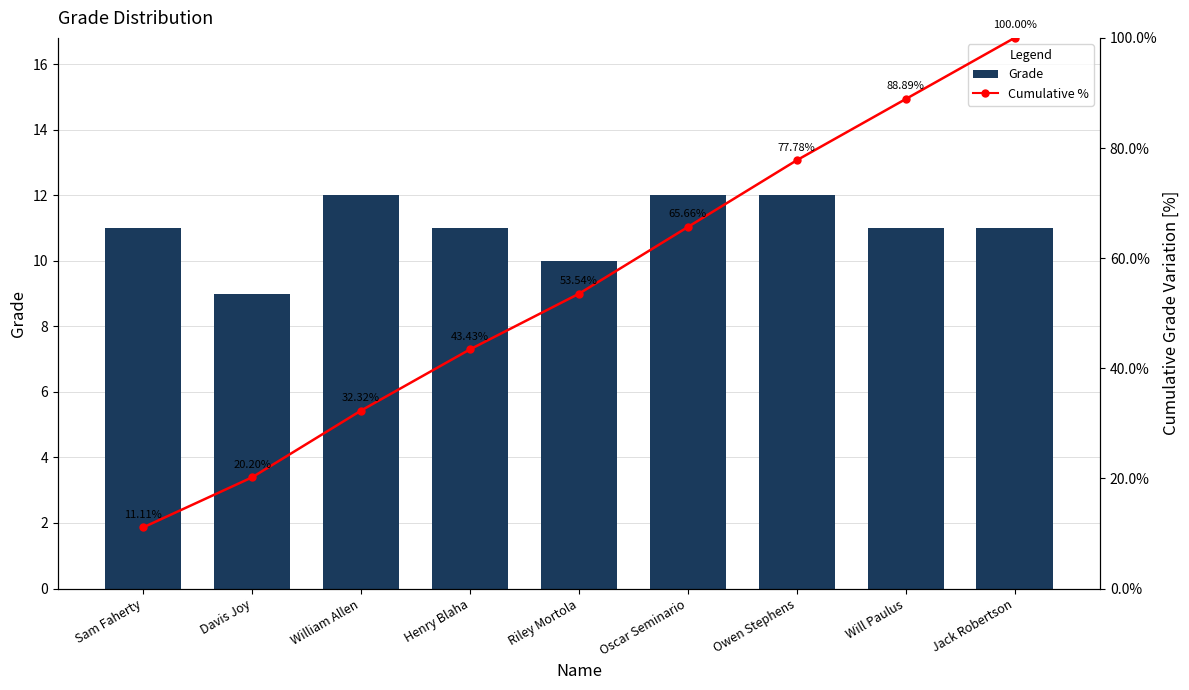

Reading left to right, transcribe all the data shown in this chart.

Grade: Sam Faherty=11.0	Davis Joy=9.0	William Allen=12.0	Henry Blaha=11.0	Riley Mortola=10.0	Oscar Seminario=12.0	Owen Stephens=12.0	Will Paulus=11.0	Jack Robertson=11.0
Cumulative %: Sam Faherty=11.1	Davis Joy=20.2	William Allen=32.3	Henry Blaha=43.4	Riley Mortola=53.5	Oscar Seminario=65.7	Owen Stephens=77.8	Will Paulus=88.9	Jack Robertson=100.0